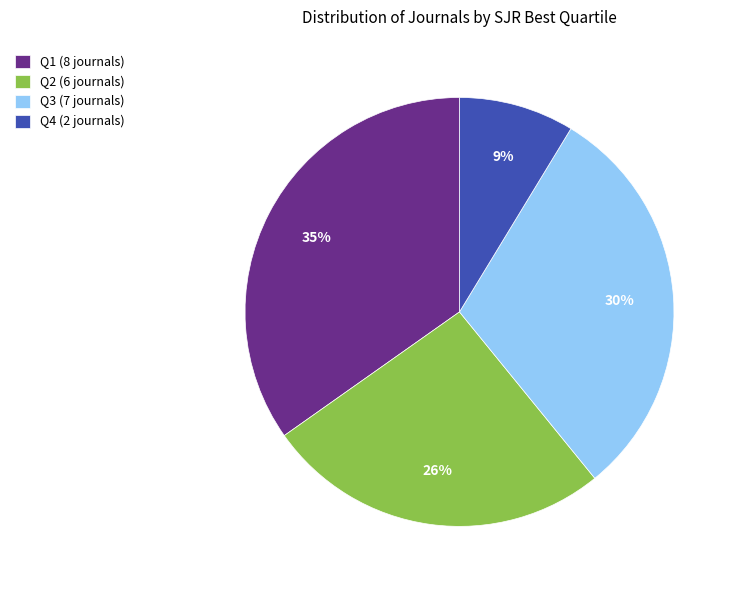

Is there a majority slice in this chart?

No